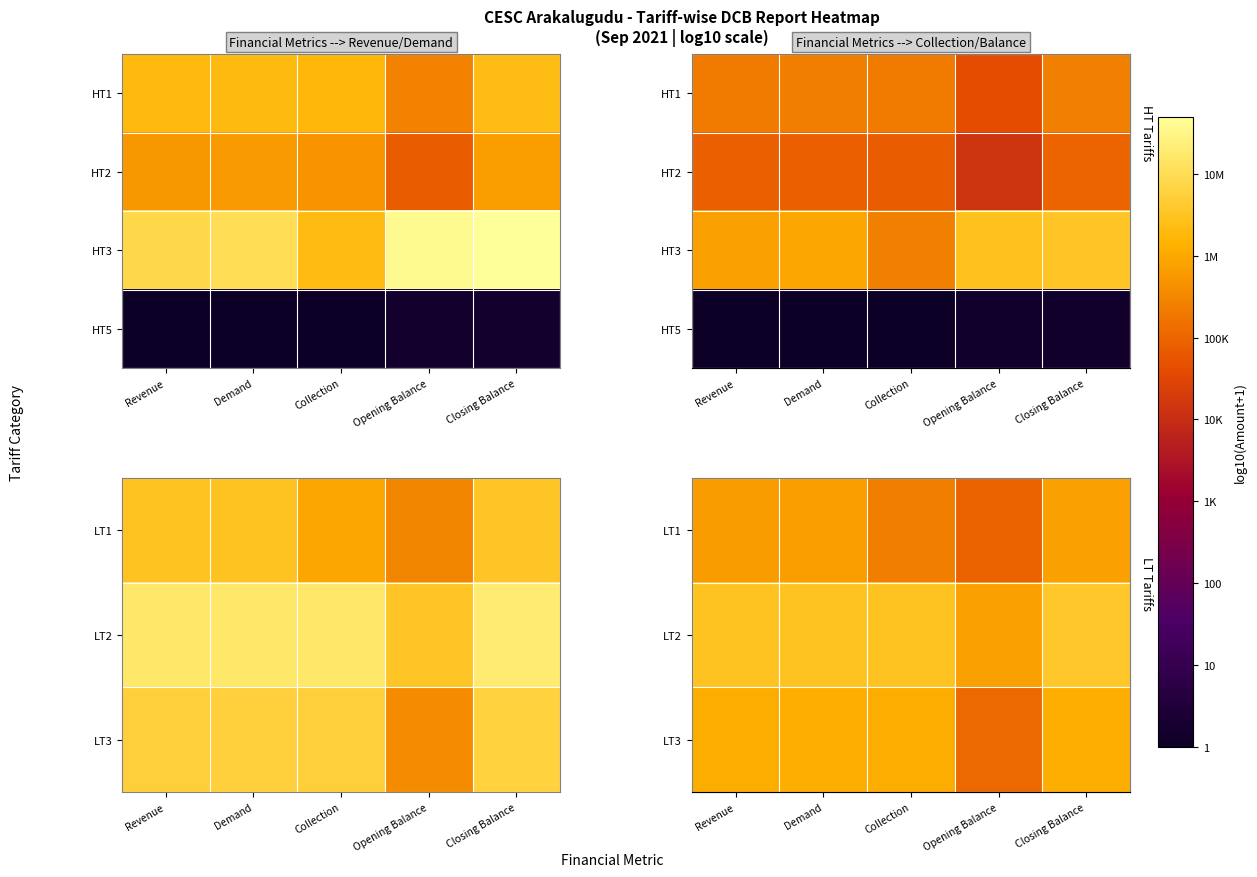

Count the number of categories in the chart.

5